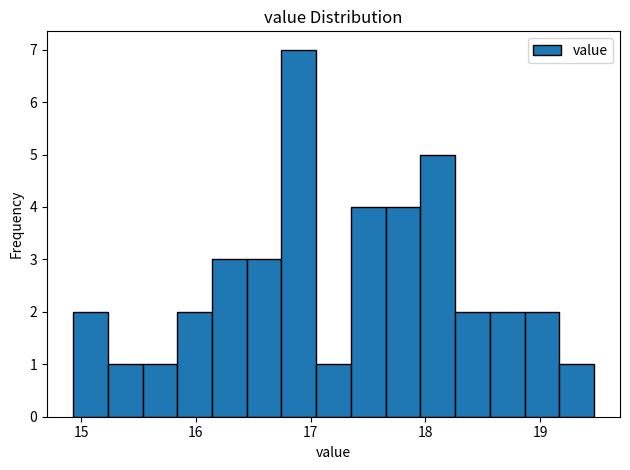

Around what value on the x-axis is the tallest bar? Give the approximate position of its centre, as read against the axis.

16.9